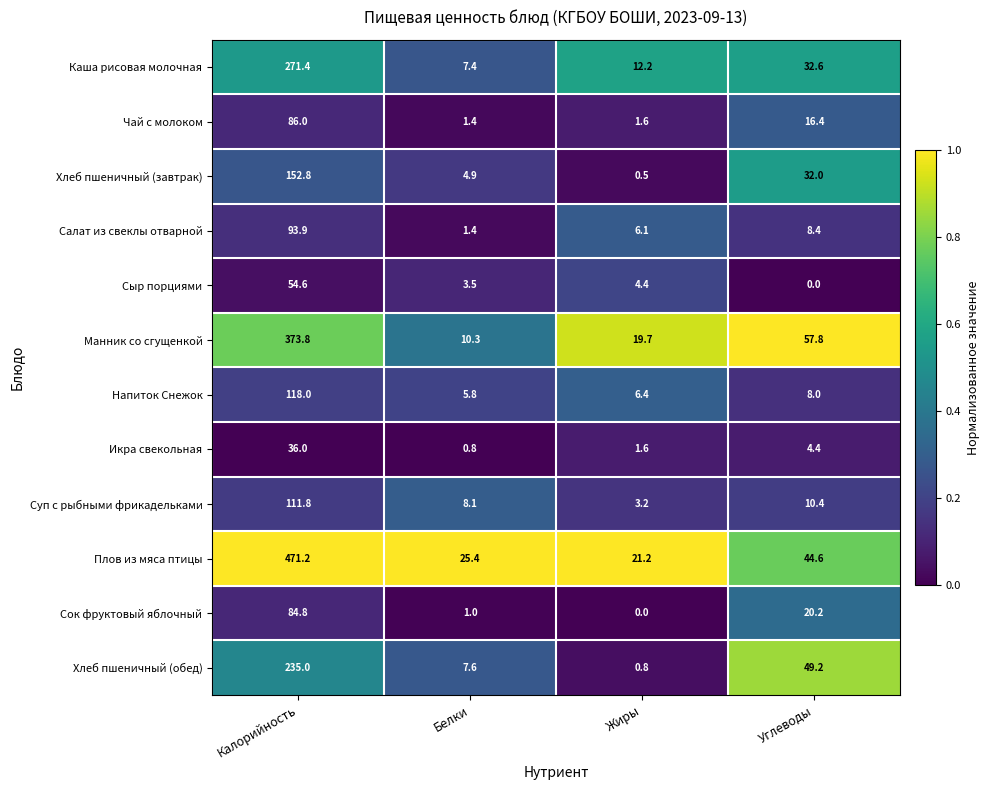

What is the average value of the Сыр порциями series?

15.6